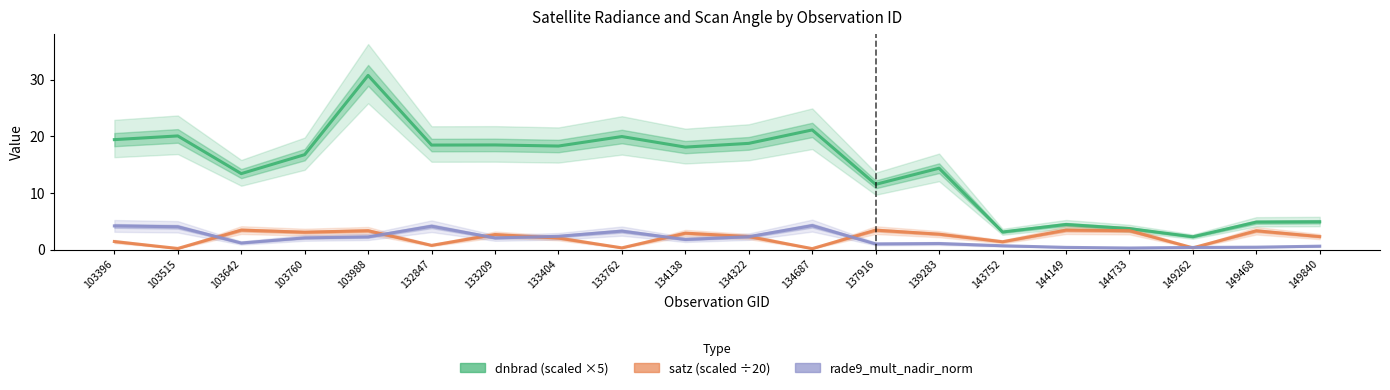

How many data points in rade9_mult_nadir_norm are above 2?

10